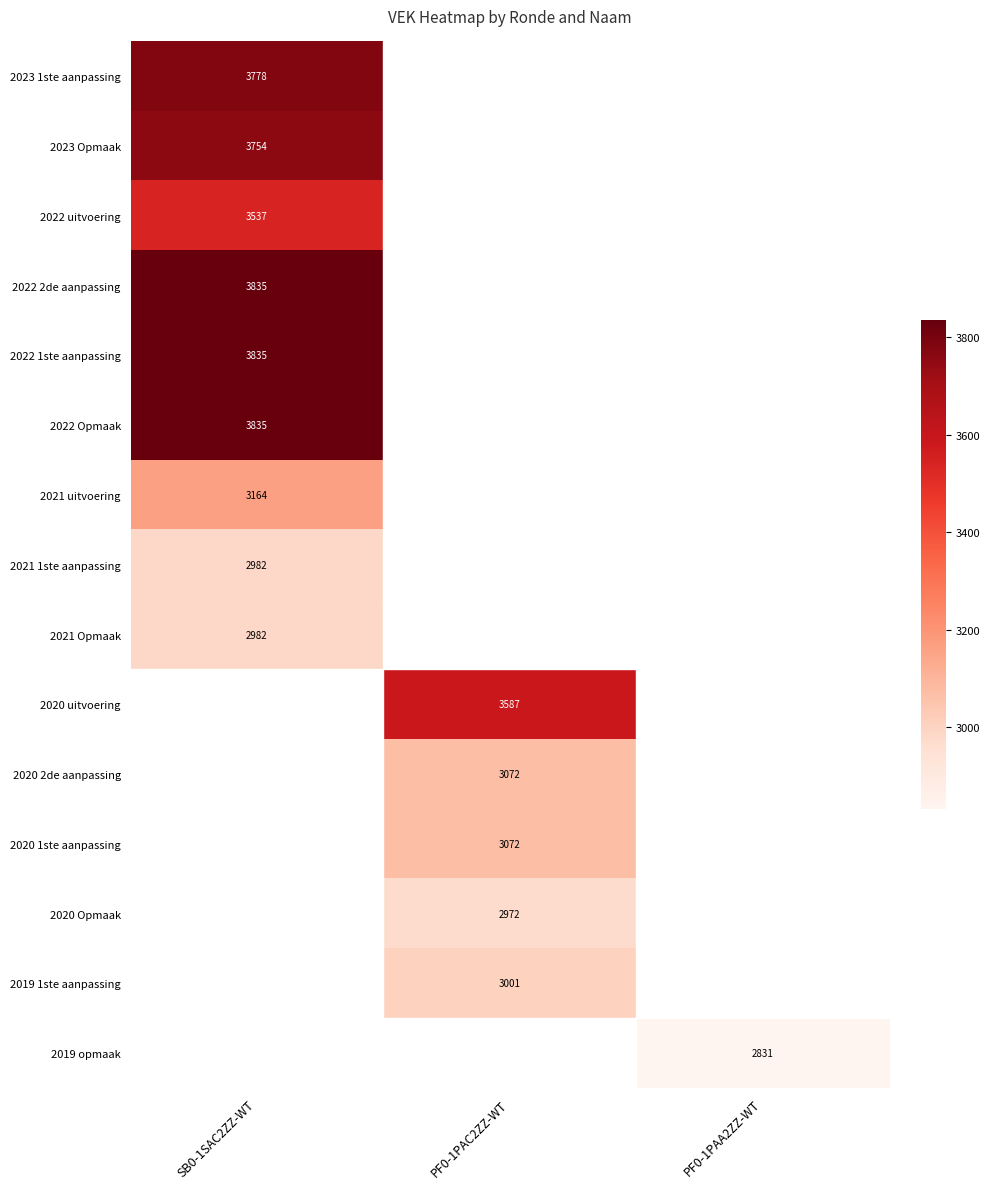

Is it true that 2021 uitvoering equals 1831.4 at SB0-1SAC2ZZ-WT?

False